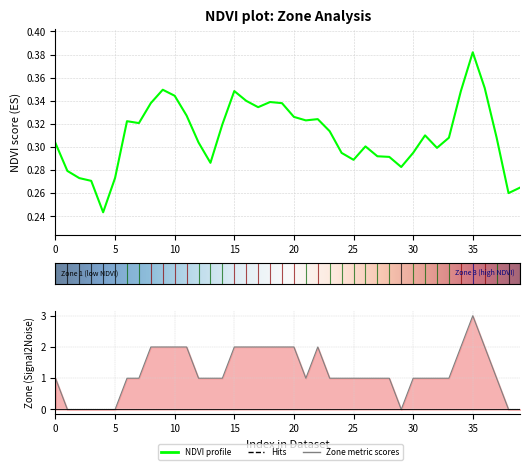

How many series are shown in this chart?

2